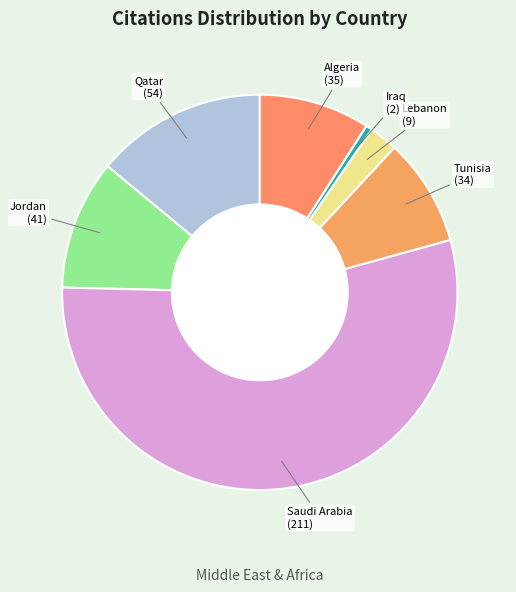

How many slices are in this pie chart?

7